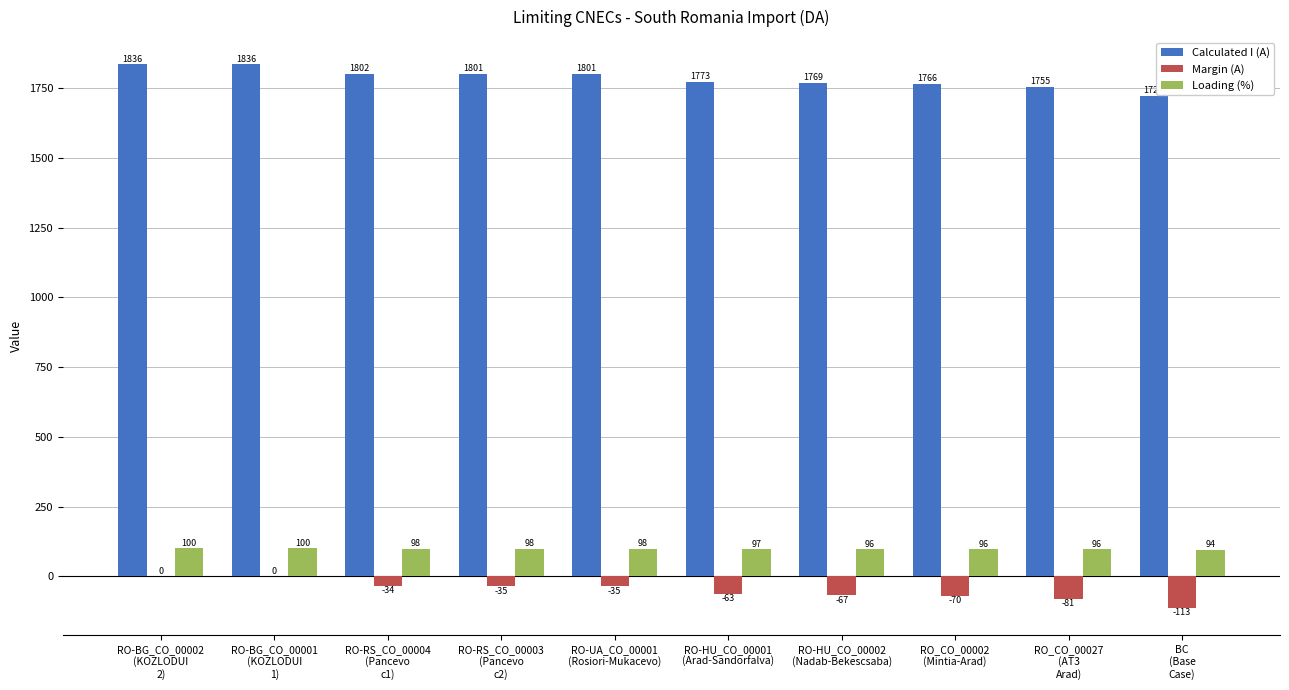

Is it true that Calculated I (A) equals 1802 at RO-RS_CO_00004
(Pancevo
c1)?

True